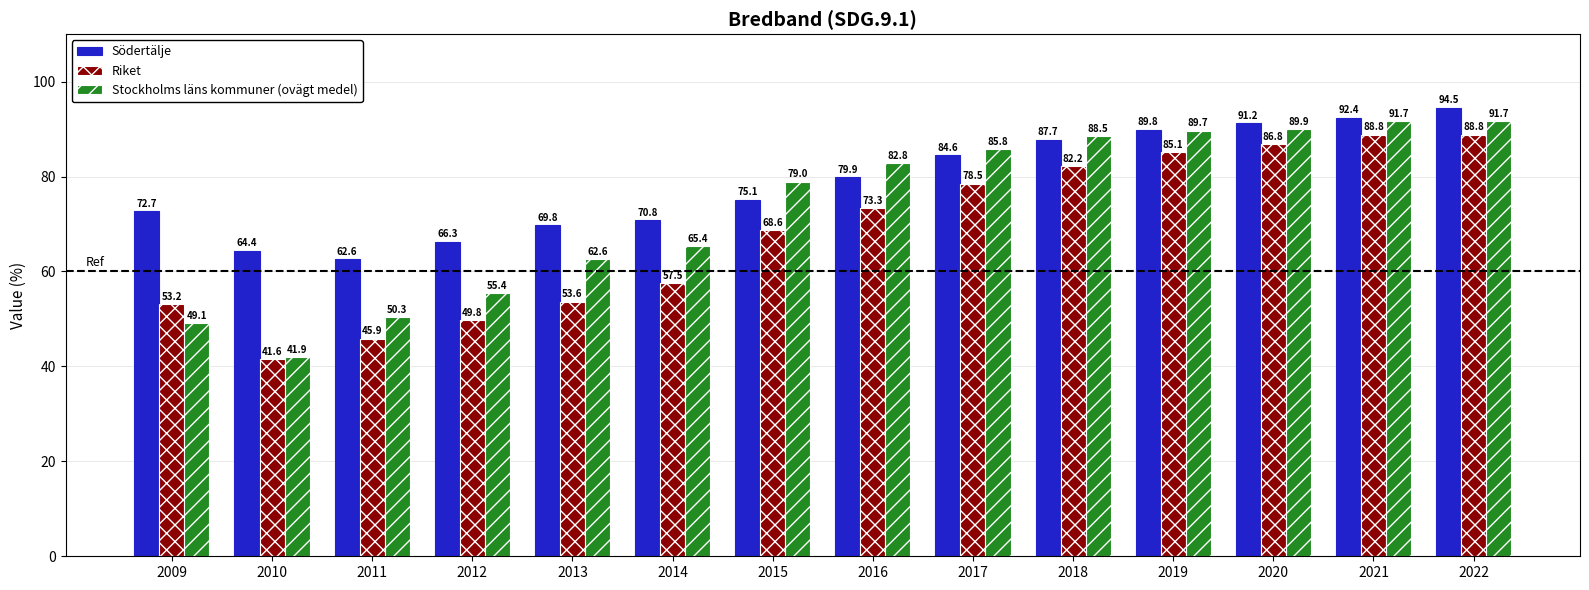

Reading left to right, transcribe all the data shown in this chart.

Södertälje: 2009=72.7	2010=64.4	2011=62.6	2012=66.3	2013=69.8	2014=70.8	2015=75.1	2016=79.9	2017=84.6	2018=87.7	2019=89.8	2020=91.2	2021=92.4	2022=94.5
Riket: 2009=53.2	2010=41.6	2011=45.9	2012=49.8	2013=53.6	2014=57.5	2015=68.6	2016=73.3	2017=78.5	2018=82.2	2019=85.1	2020=86.8	2021=88.8	2022=88.8
Stockholms läns kommuner (ovägt medel): 2009=49.1	2010=41.9	2011=50.3	2012=55.4	2013=62.6	2014=65.4	2015=79.0	2016=82.8	2017=85.8	2018=88.5	2019=89.7	2020=89.9	2021=91.7	2022=91.7